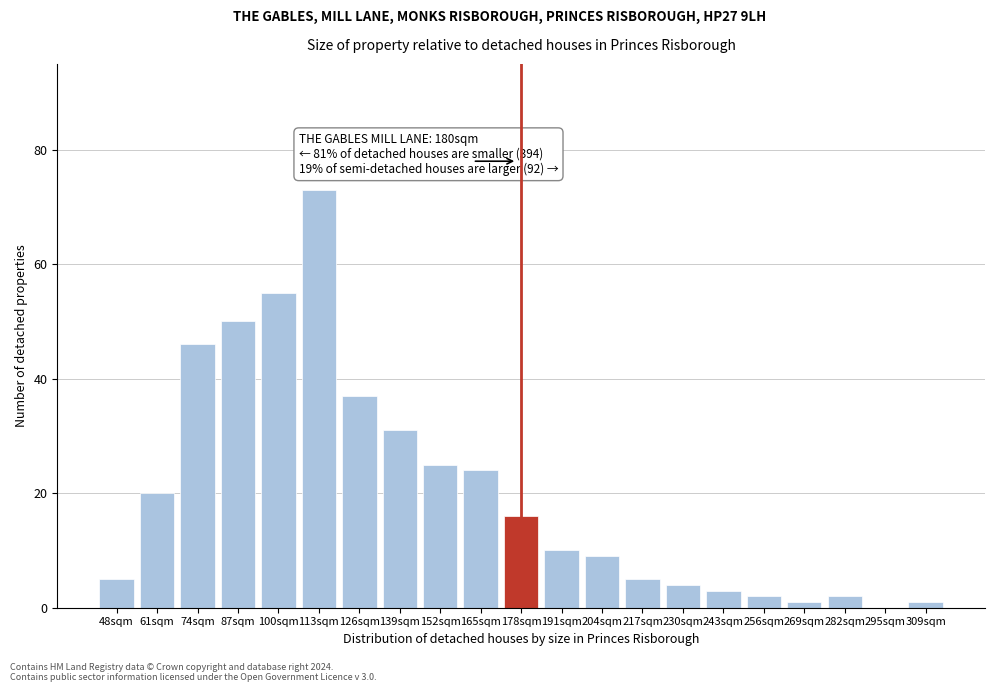

Reading left to right, what are all the values shown in this chart?

48sqm=5	61sqm=20	74sqm=46	87sqm=50	100sqm=55	113sqm=73	126sqm=37	139sqm=31	152sqm=25	165sqm=24	178sqm=16	191sqm=10	204sqm=9	217sqm=5	230sqm=4	243sqm=3	256sqm=2	269sqm=1	282sqm=2	295sqm=0	309sqm=1